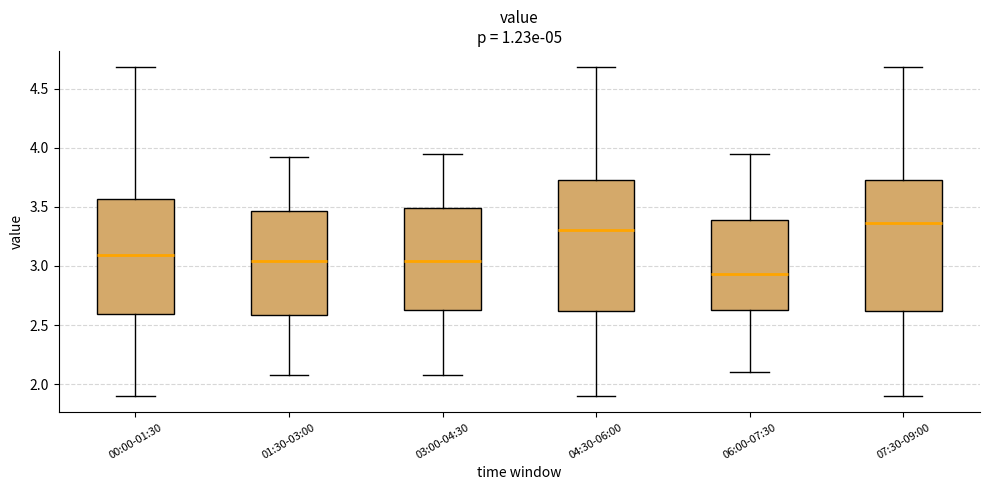

Reading left to right, transcribe this box plot: for each box, give where its median line is, the range the box spans, and where its two whiskers end, as read against the y-axis. The values are not printed on the chart, so give them approximately, as read against the axis.

00:00-01:30: median 3.10, box 2.60 to 3.55, whiskers 1.90 to 4.70
01:30-03:00: median 3.05, box 2.60 to 3.45, whiskers 2.10 to 3.90
03:00-04:30: median 3.05, box 2.65 to 3.50, whiskers 2.10 to 3.95
04:30-06:00: median 3.30, box 2.60 to 3.75, whiskers 1.90 to 4.70
06:00-07:30: median 2.95, box 2.65 to 3.40, whiskers 2.10 to 3.95
07:30-09:00: median 3.35, box 2.60 to 3.75, whiskers 1.90 to 4.70